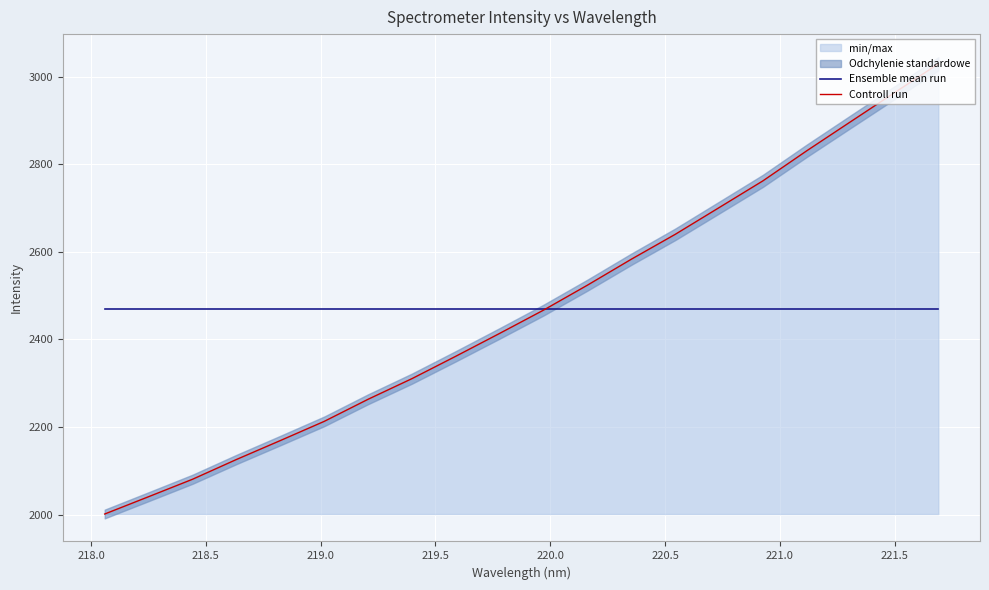

What is the highest value of the Controll run series?

3029.3